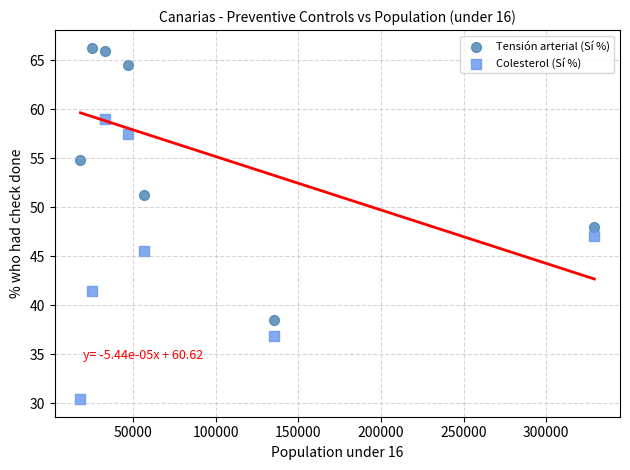

What are all the series names shown in the legend?

Tensión arterial (Sí %), Colesterol (Sí %)